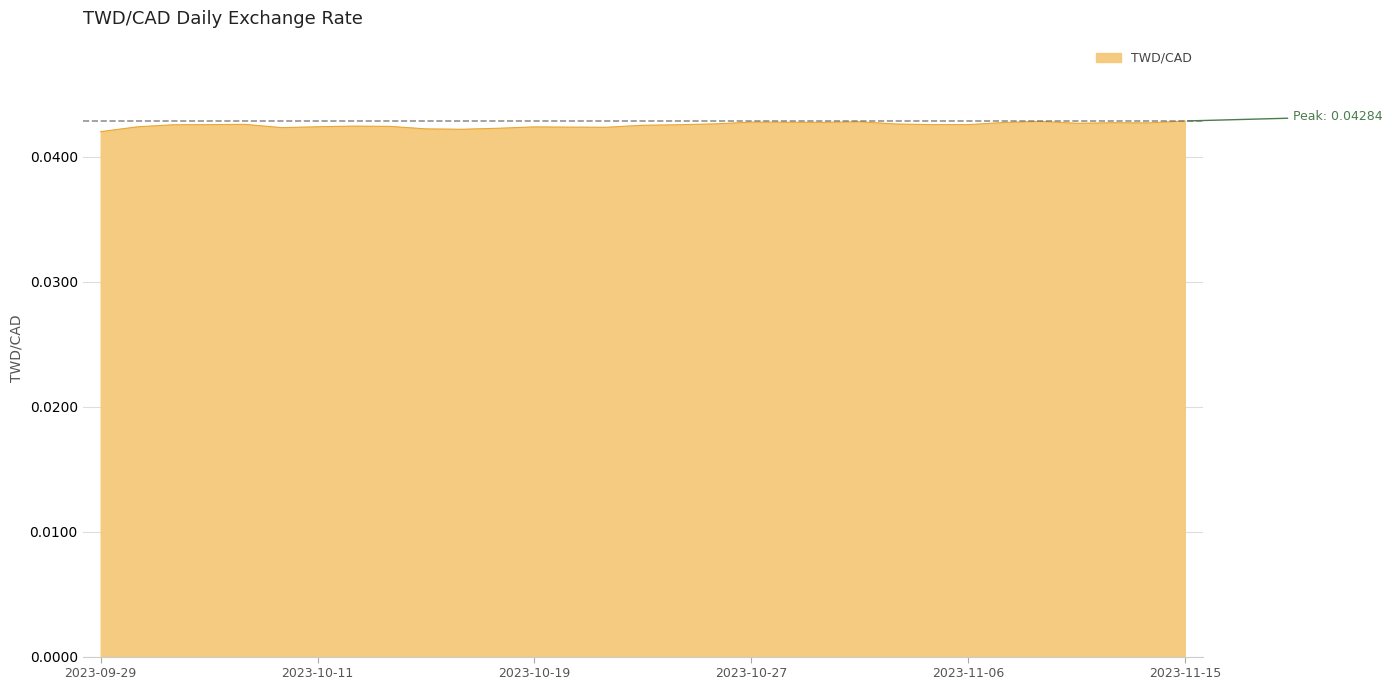

How many lines are shown in the chart?

1